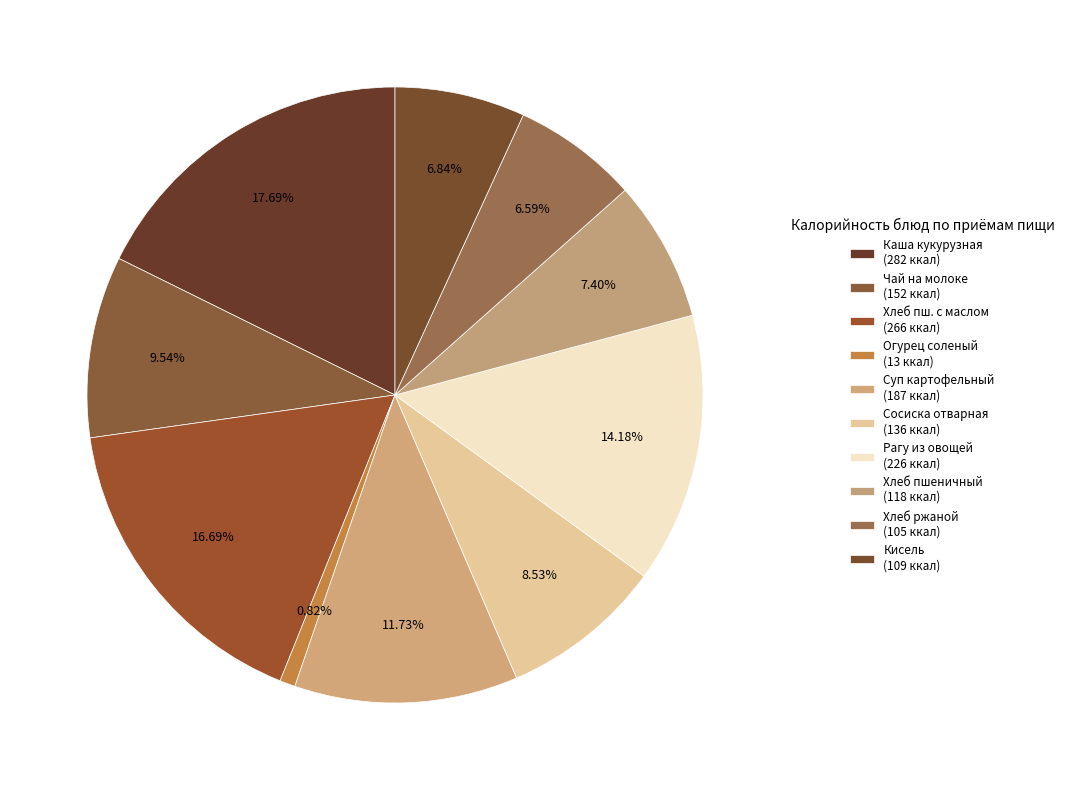

Count the number of slices in the pie.

10